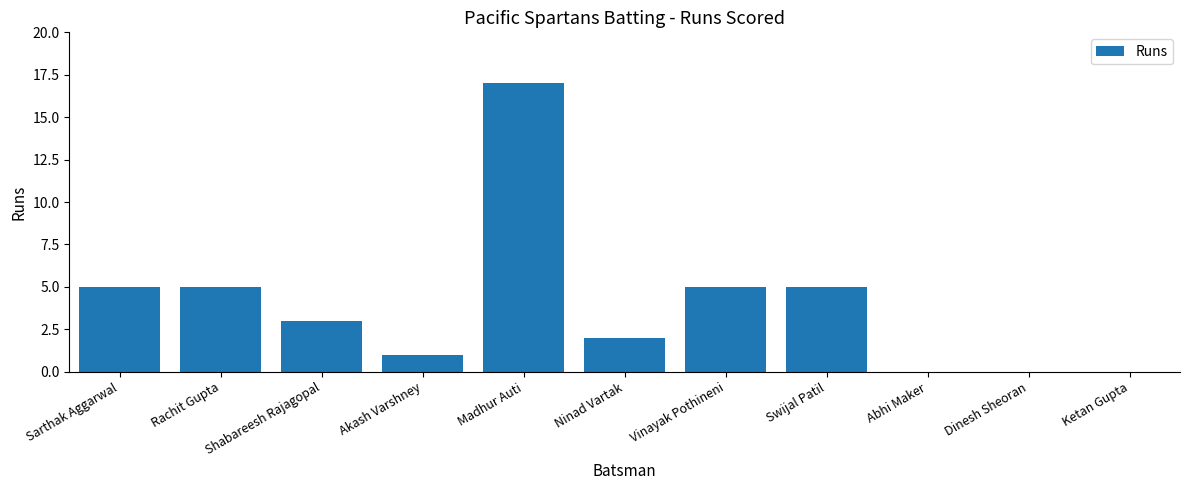

The value at Sarthak Aggarwal is 7. True or false?

False